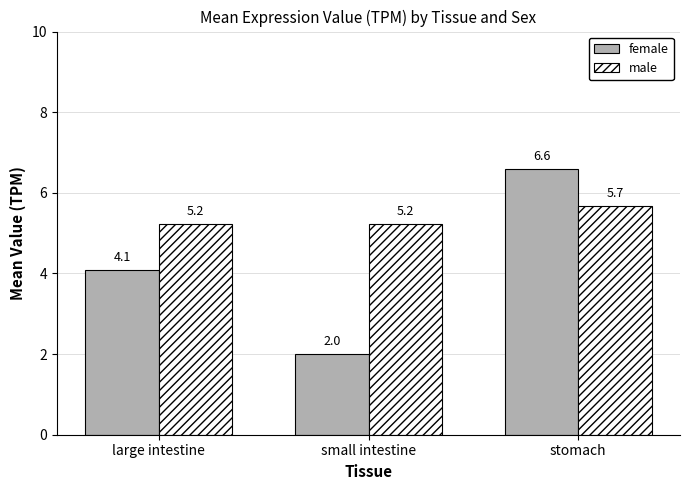

Is it true that male equals 3.4 at small intestine?

False